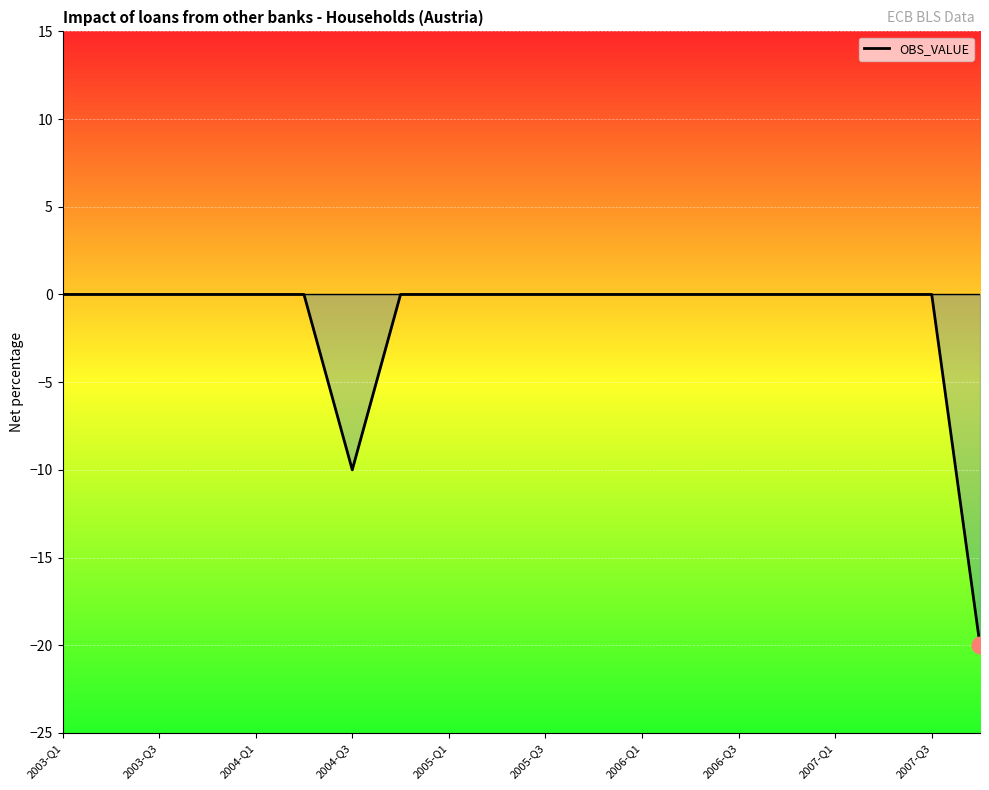

What is the difference between the maximum and minimum values?

20